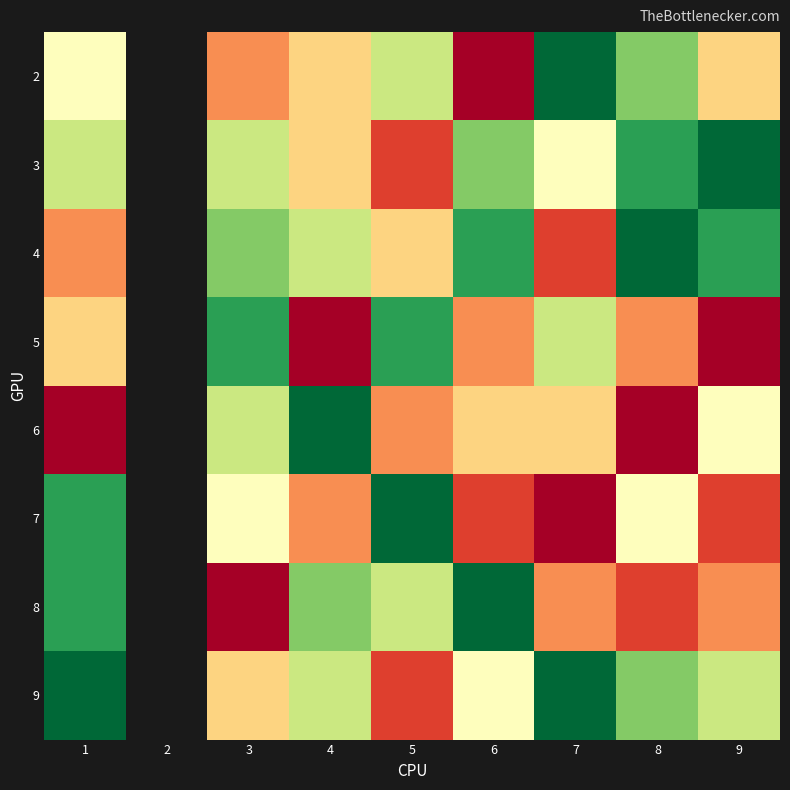

How many data points in 8 are above 2?

6